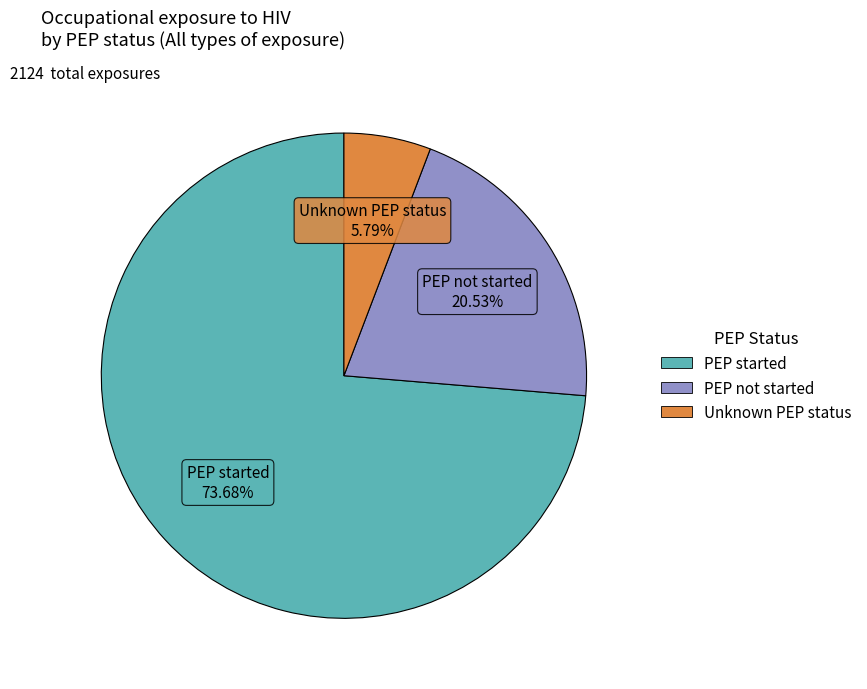

How many segments does this pie chart have?

3